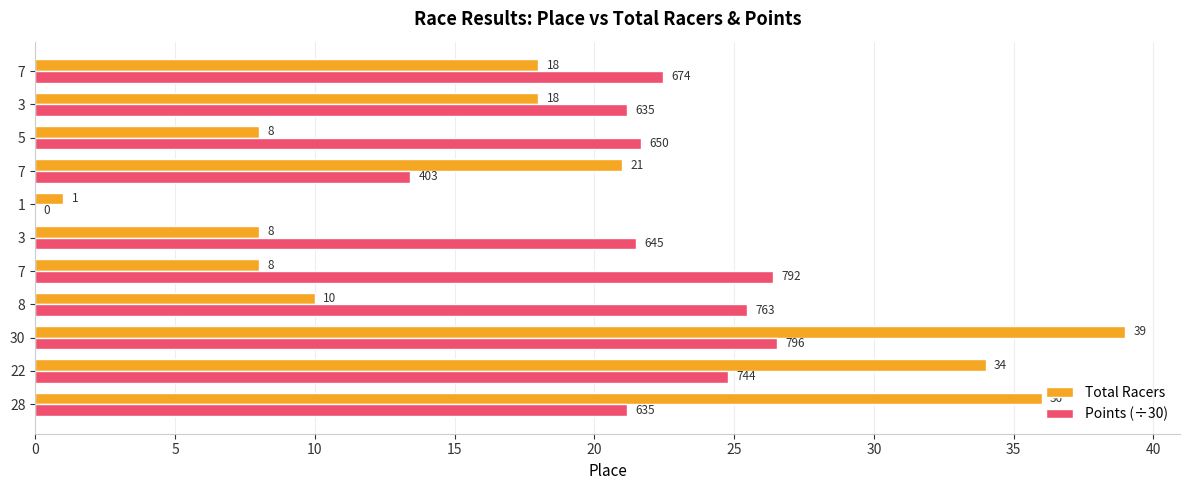

What are all the series names shown in the legend?

Total Racers, Points (÷30)